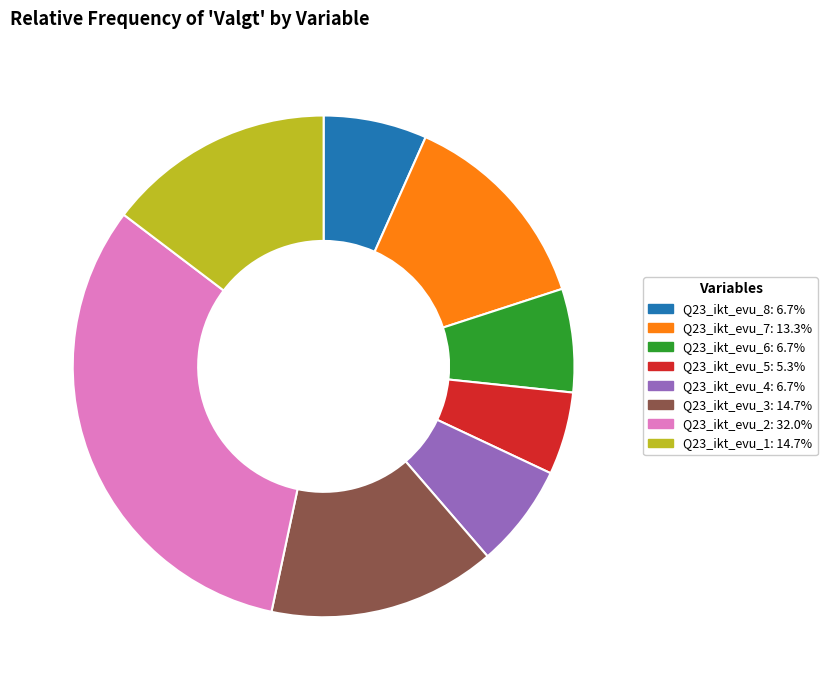

Is the sum of Q23_ikt_evu_1: 14.7% and Q23_ikt_evu_6: 6.7% greater than half?

No